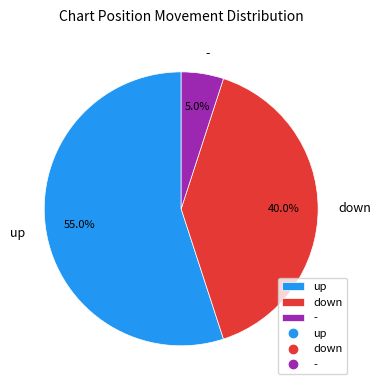

The up slice represents 70% of the pie. True or false?

False